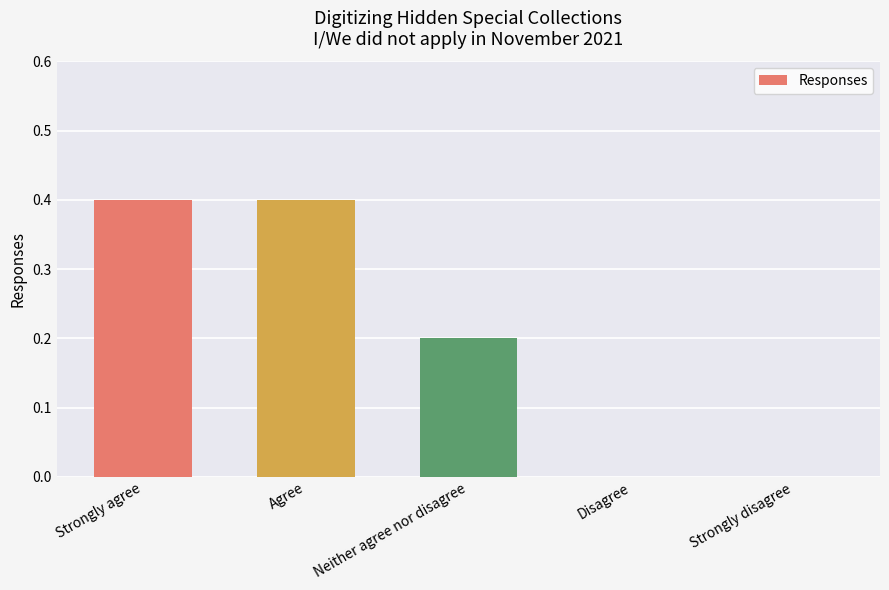

What is the change in value from Strongly agree to Strongly disagree?

-0.4